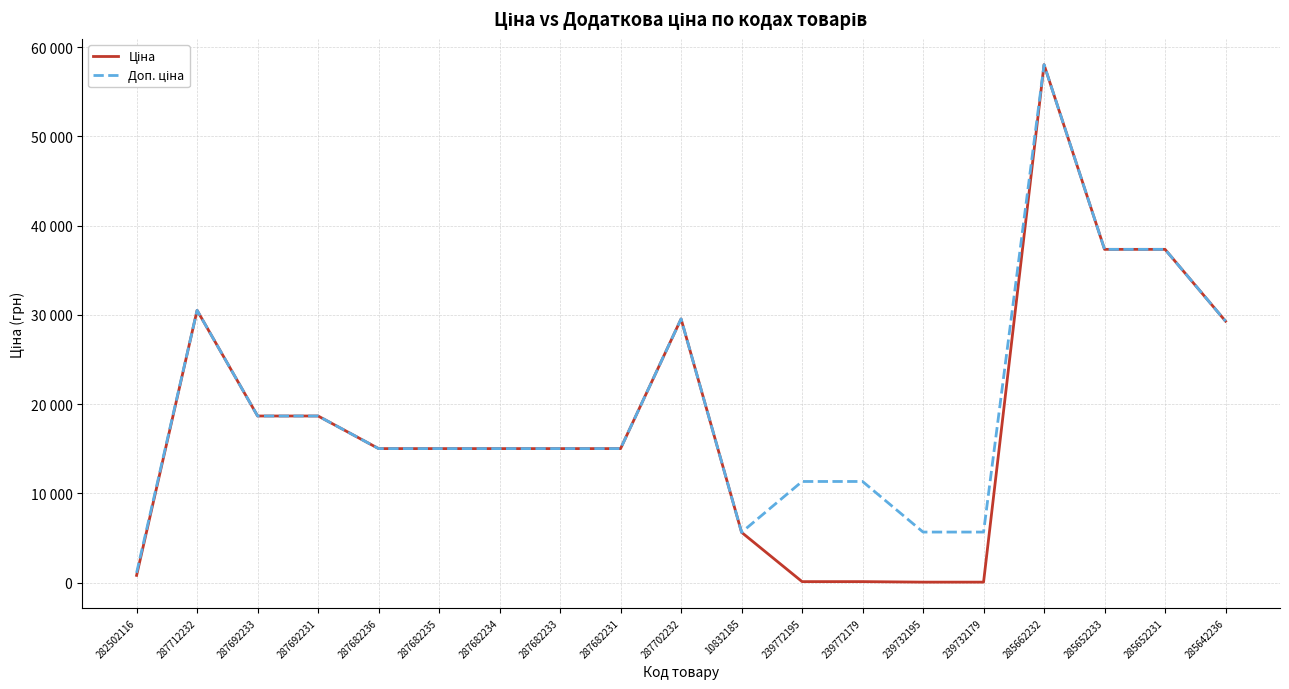

The value of Доп. ціна at 285662232 is 58037.0. True or false?

True